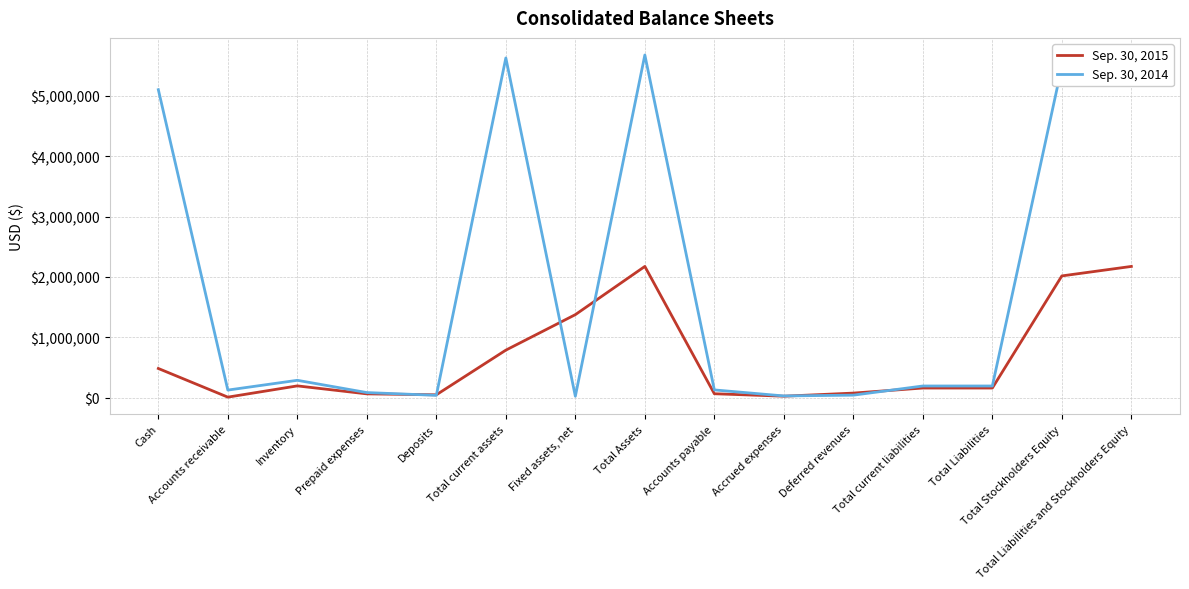

After their last crossing, which series has the higher values: Sep. 30, 2014 or Sep. 30, 2015?

Sep. 30, 2014